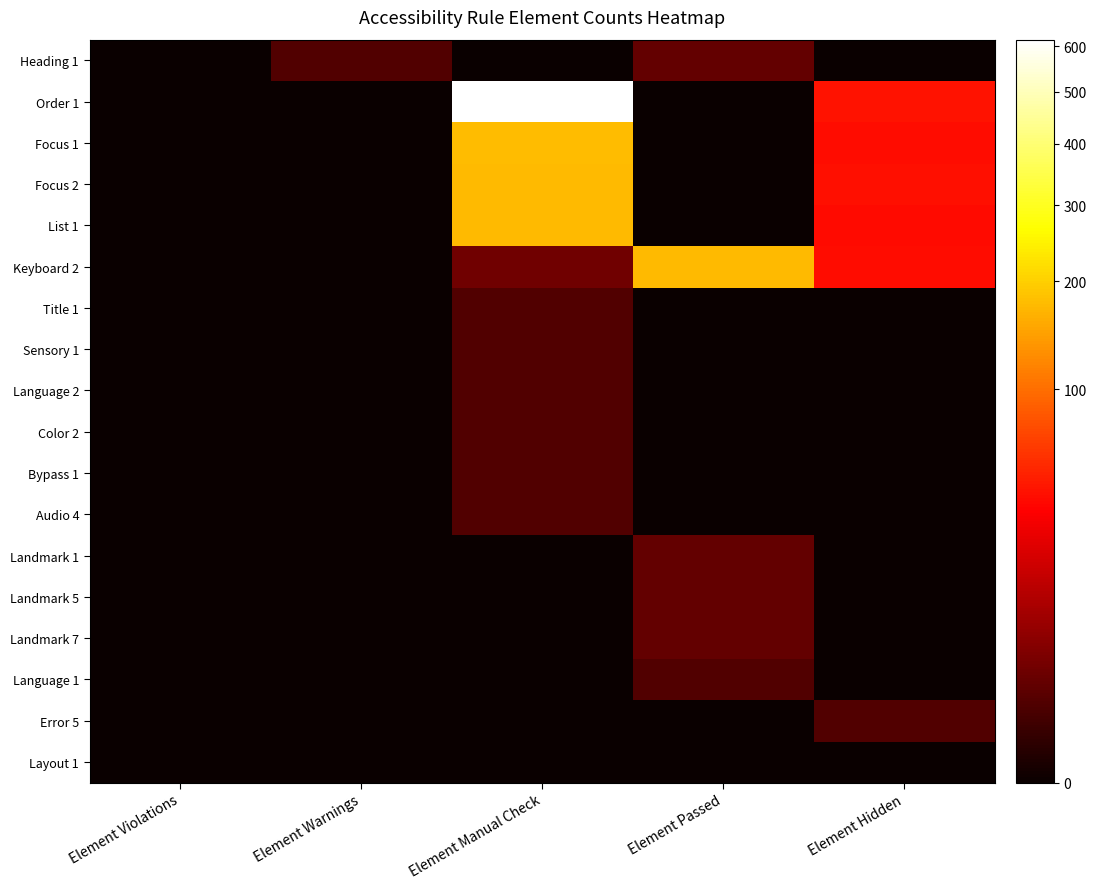

Reading left to right, what are all the values shown in this chart?

Heading 1: Element Violations=0	Element Warnings=1	Element Manual Check=0	Element Passed=2	Element Hidden=0
Order 1: Element Violations=0	Element Warnings=0	Element Manual Check=616	Element Passed=0	Element Hidden=42
Focus 1: Element Violations=0	Element Warnings=0	Element Manual Check=176	Element Passed=0	Element Hidden=40
Focus 2: Element Violations=0	Element Warnings=0	Element Manual Check=175	Element Passed=0	Element Hidden=41
List 1: Element Violations=0	Element Warnings=0	Element Manual Check=173	Element Passed=0	Element Hidden=39
Keyboard 2: Element Violations=0	Element Warnings=0	Element Manual Check=3	Element Passed=174	Element Hidden=40
Title 1: Element Violations=0	Element Warnings=0	Element Manual Check=1	Element Passed=0	Element Hidden=0
Sensory 1: Element Violations=0	Element Warnings=0	Element Manual Check=1	Element Passed=0	Element Hidden=0
Language 2: Element Violations=0	Element Warnings=0	Element Manual Check=1	Element Passed=0	Element Hidden=0
Color 2: Element Violations=0	Element Warnings=0	Element Manual Check=1	Element Passed=0	Element Hidden=0
Bypass 1: Element Violations=0	Element Warnings=0	Element Manual Check=1	Element Passed=0	Element Hidden=0
Audio 4: Element Violations=0	Element Warnings=0	Element Manual Check=1	Element Passed=0	Element Hidden=0
Landmark 1: Element Violations=0	Element Warnings=0	Element Manual Check=0	Element Passed=2	Element Hidden=0
Landmark 5: Element Violations=0	Element Warnings=0	Element Manual Check=0	Element Passed=2	Element Hidden=0
Landmark 7: Element Violations=0	Element Warnings=0	Element Manual Check=0	Element Passed=2	Element Hidden=0
Language 1: Element Violations=0	Element Warnings=0	Element Manual Check=0	Element Passed=1	Element Hidden=0
Error 5: Element Violations=0	Element Warnings=0	Element Manual Check=0	Element Passed=0	Element Hidden=1
Layout 1: Element Violations=0	Element Warnings=0	Element Manual Check=0	Element Passed=0	Element Hidden=0